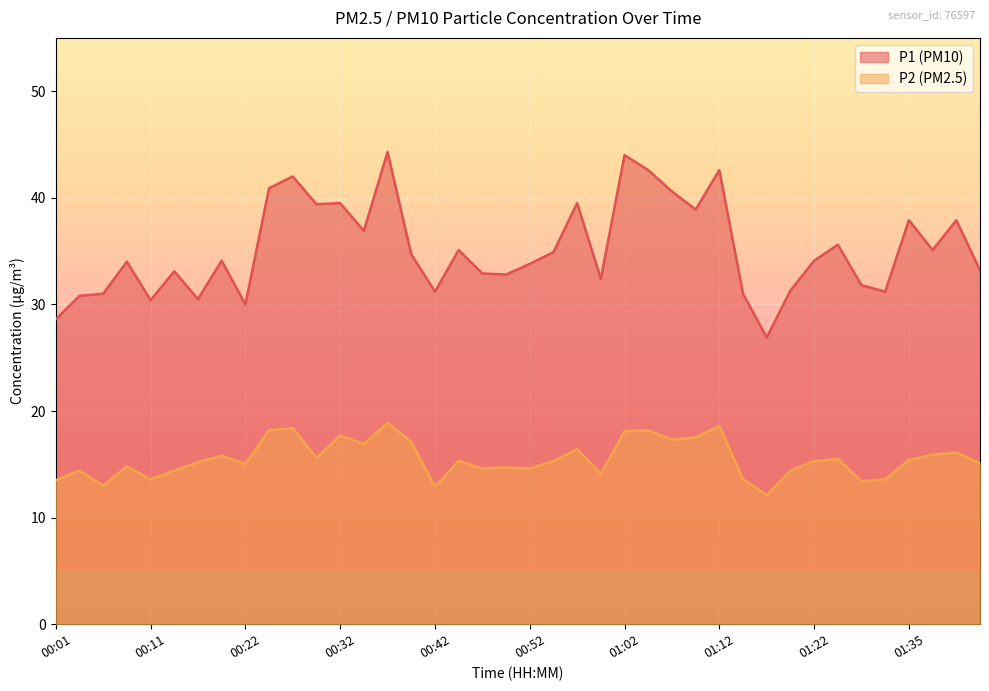

True or false: P1 and P2 intersect in this chart.

False